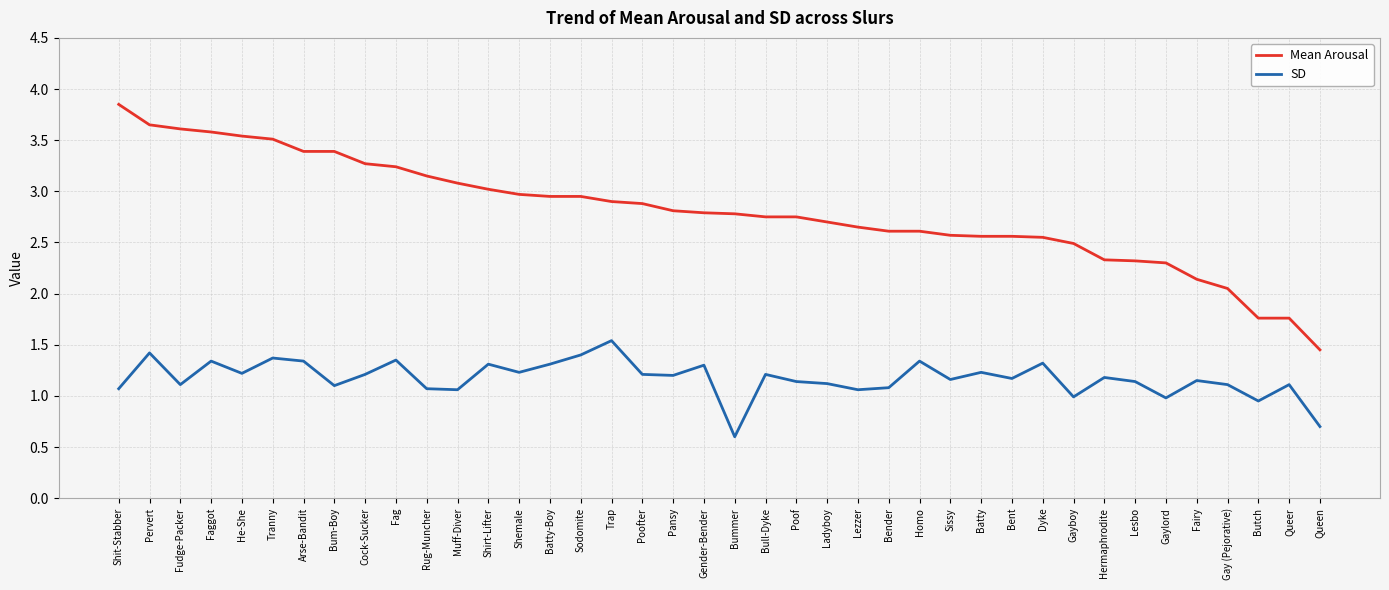

What value does the Mean Arousal series have at Hermaphrodite?

2.3